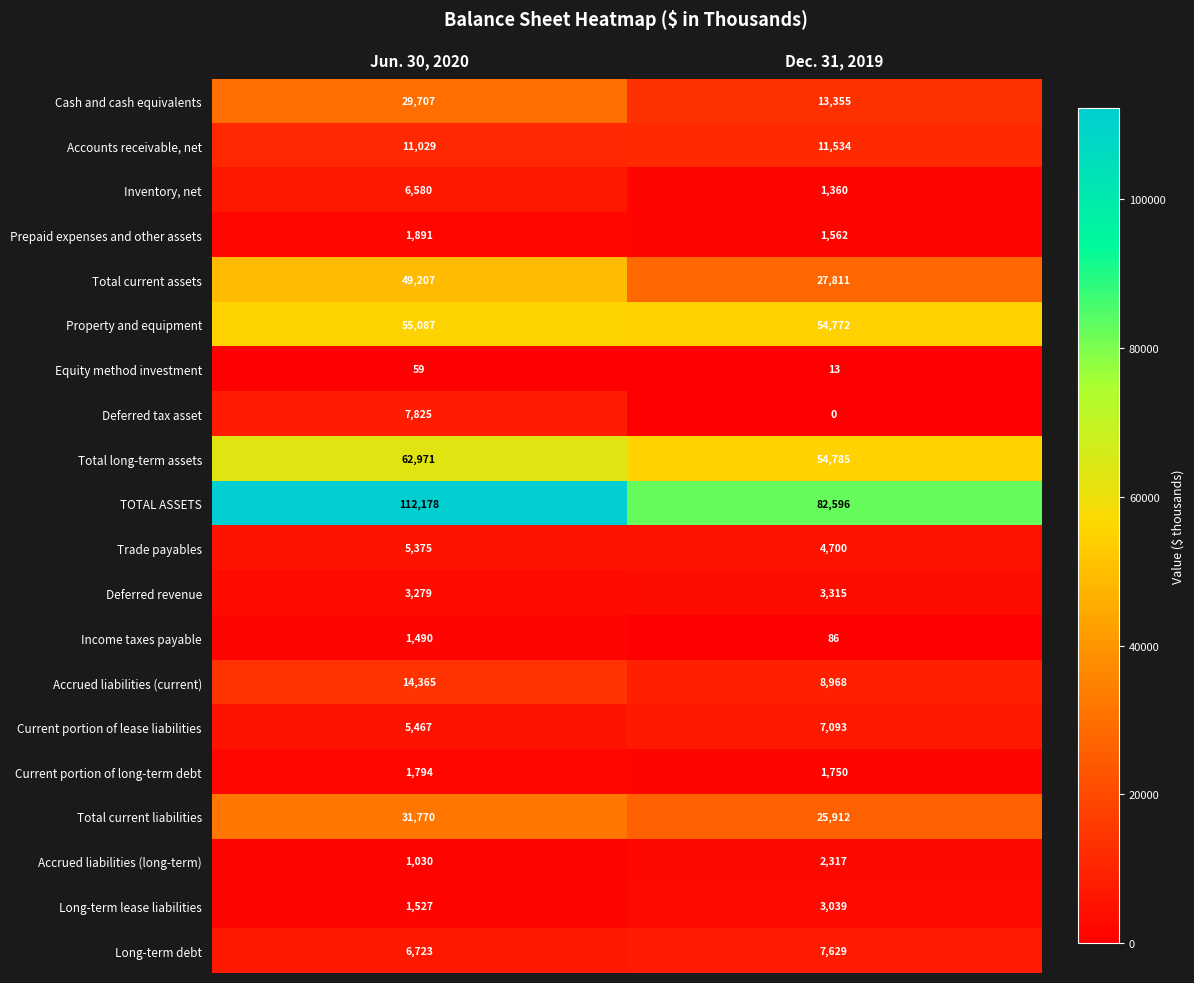

What is the approximate value of Inventory, net at Dec. 31, 2019?

1360